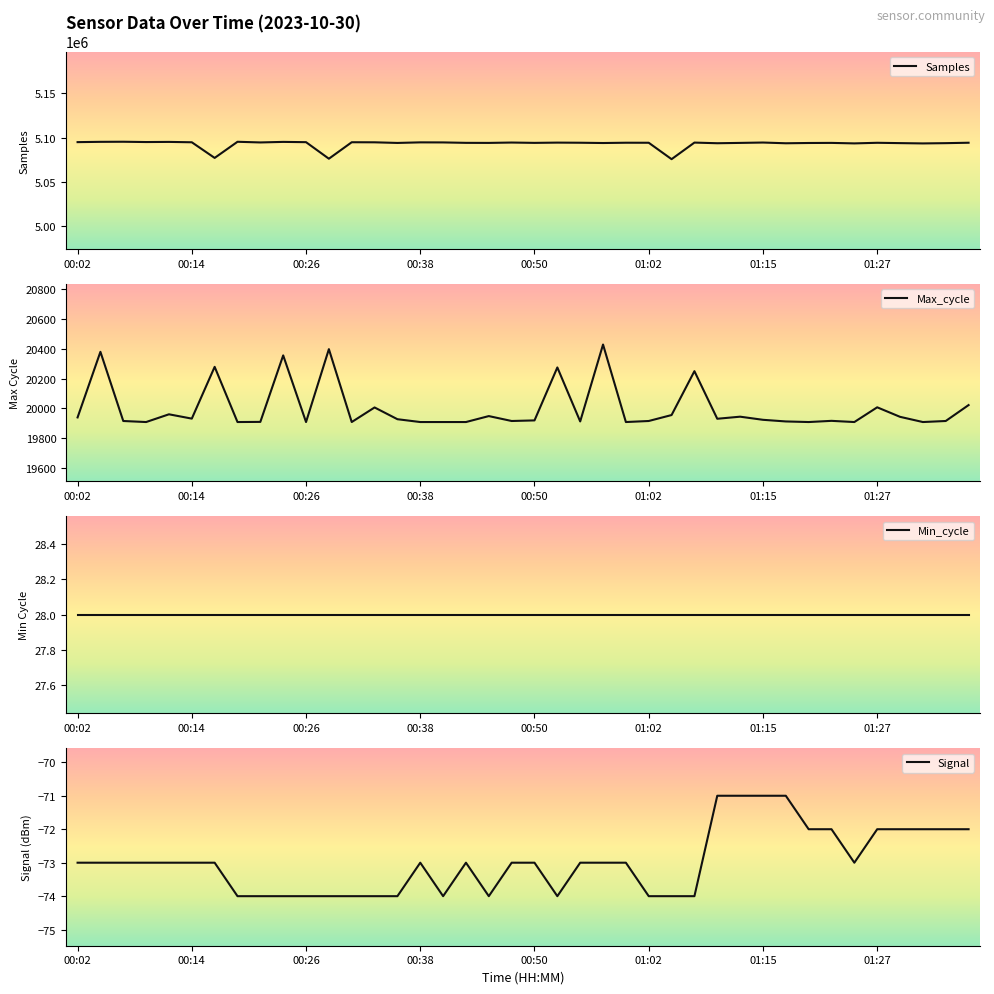

How many categories are shown in the chart?

40